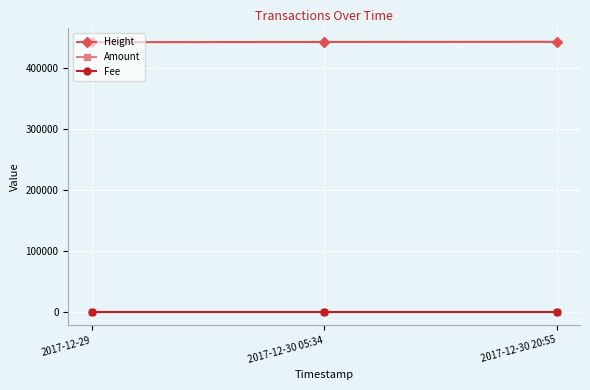

What is the difference between the second highest and minimum values in the Height series?

384